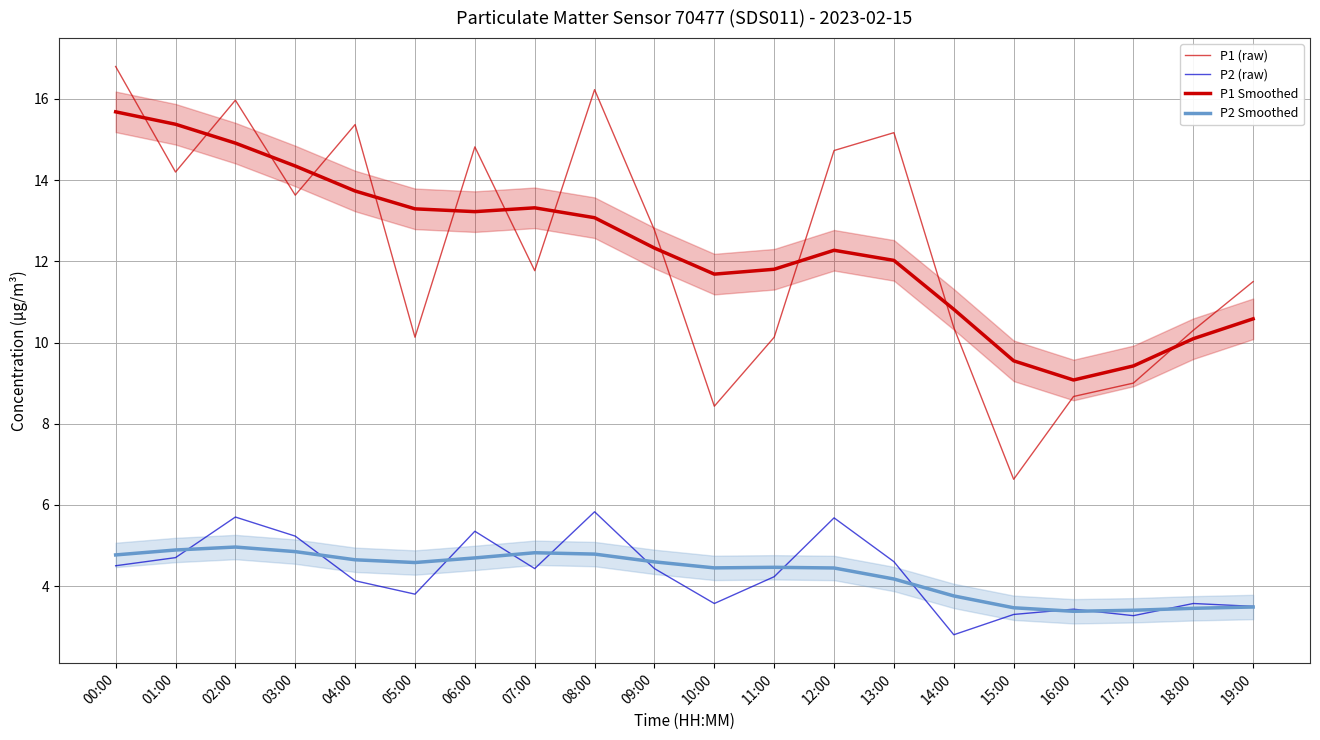

The value of P2 (raw) at 07:00 is 6.3. True or false?

False